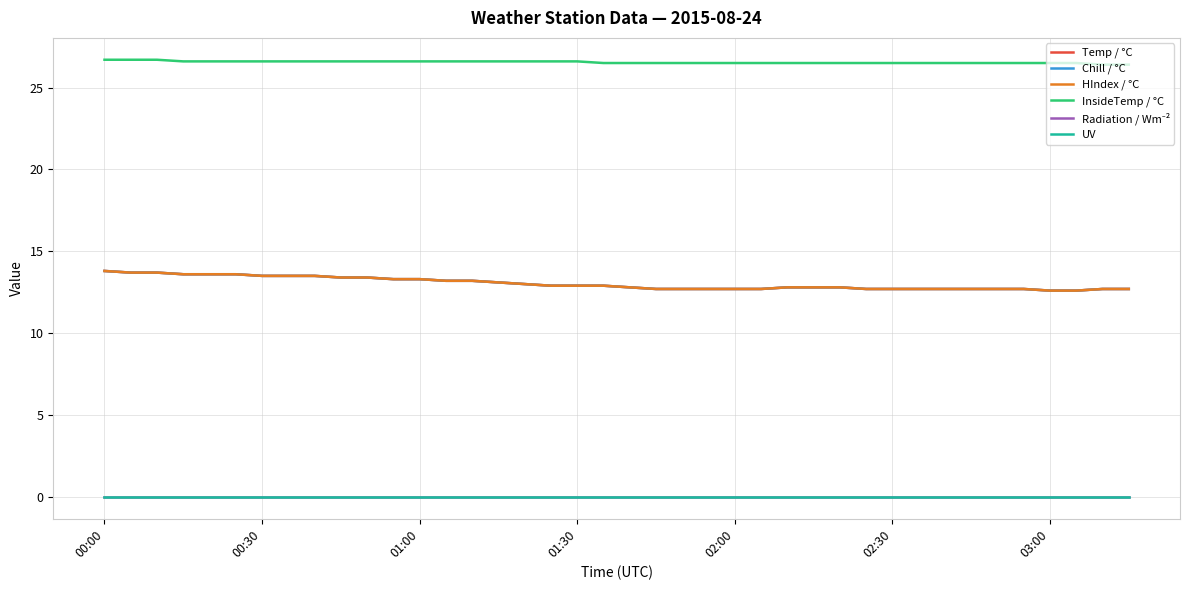

Does the chart display data point markers on the line(s)?

No